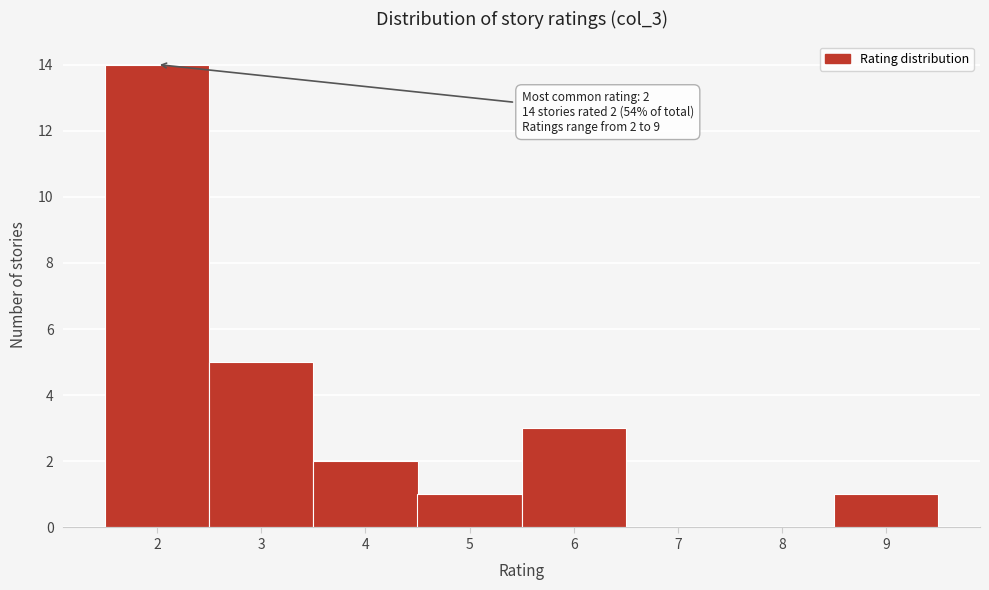

Over which range of the x-axis is the bar tallest?

1.5 to 2.5